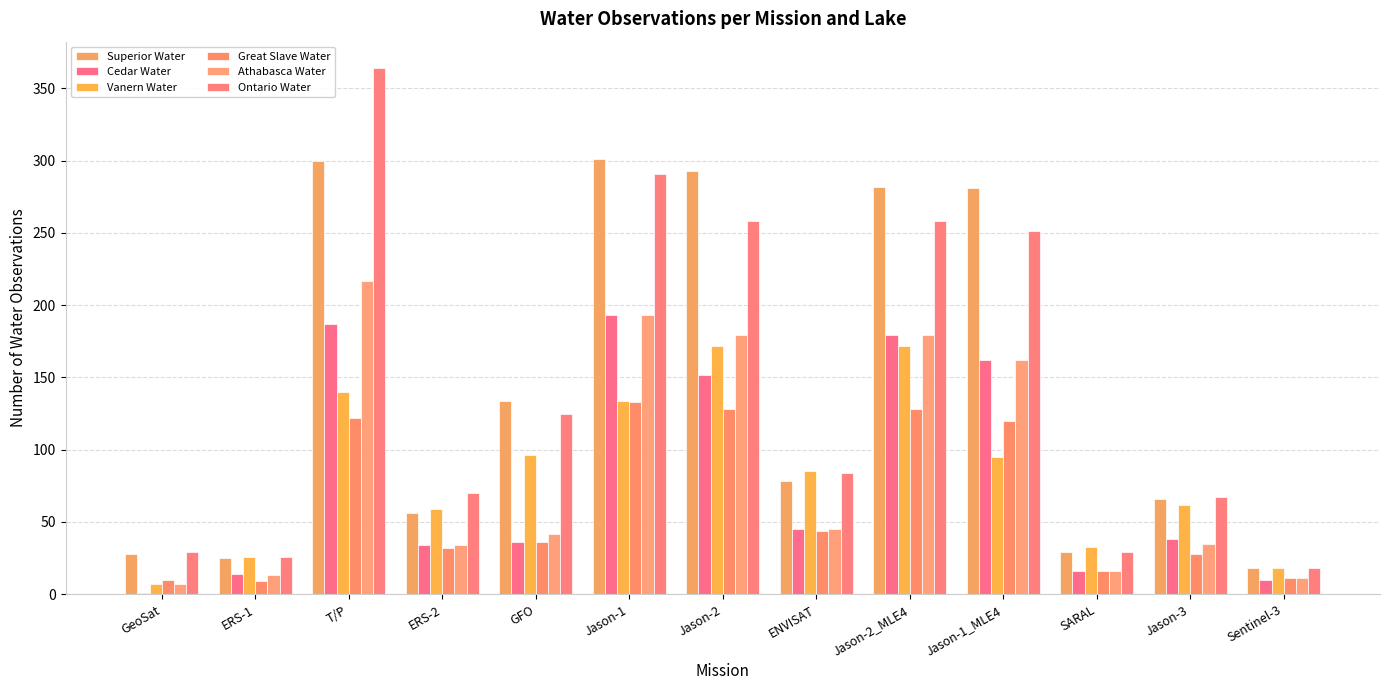

How many distinct data groups are displayed?

6